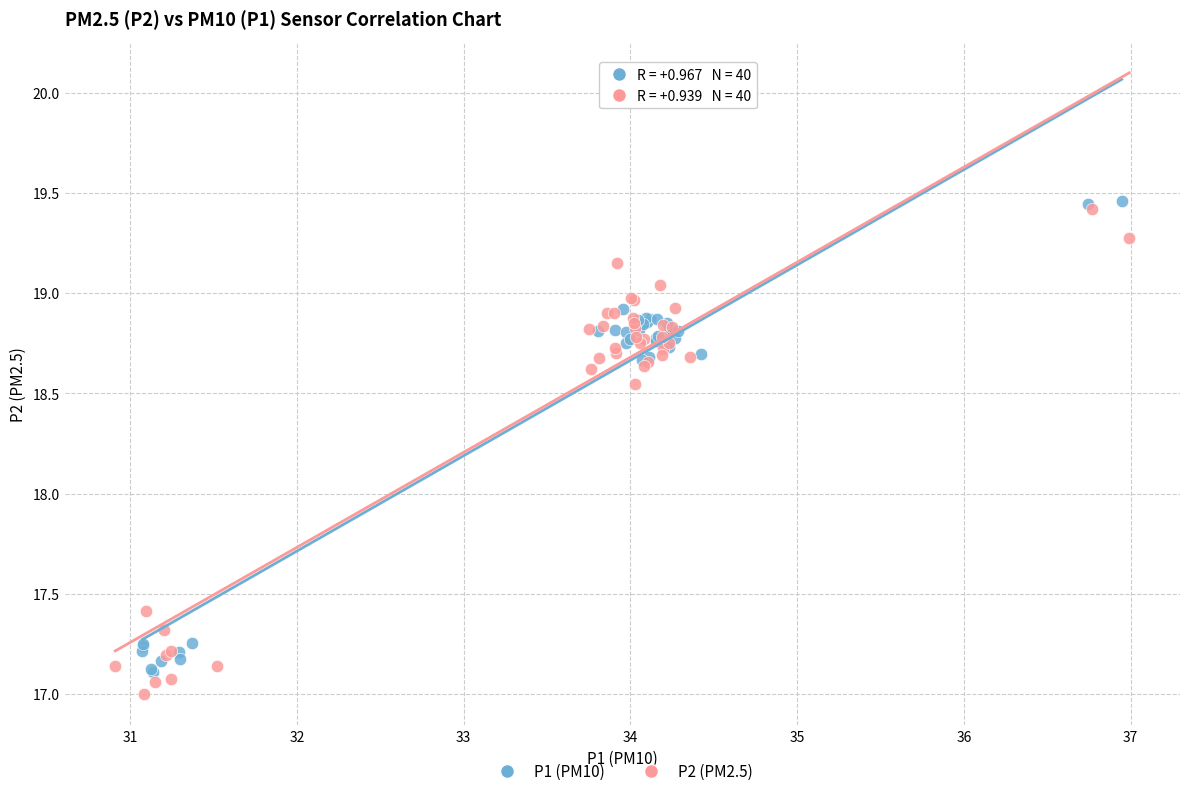

Which series has the largest Y range (max minus min)?

P2 (PM2.5)